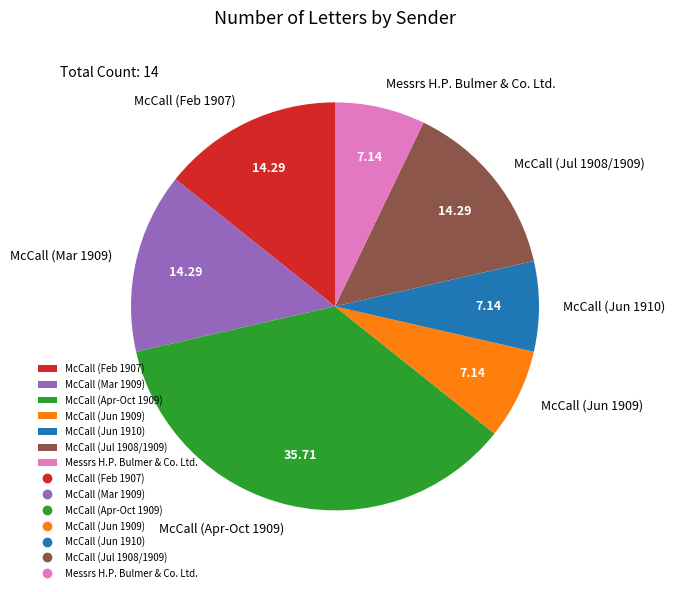

How many segments does this pie chart have?

7